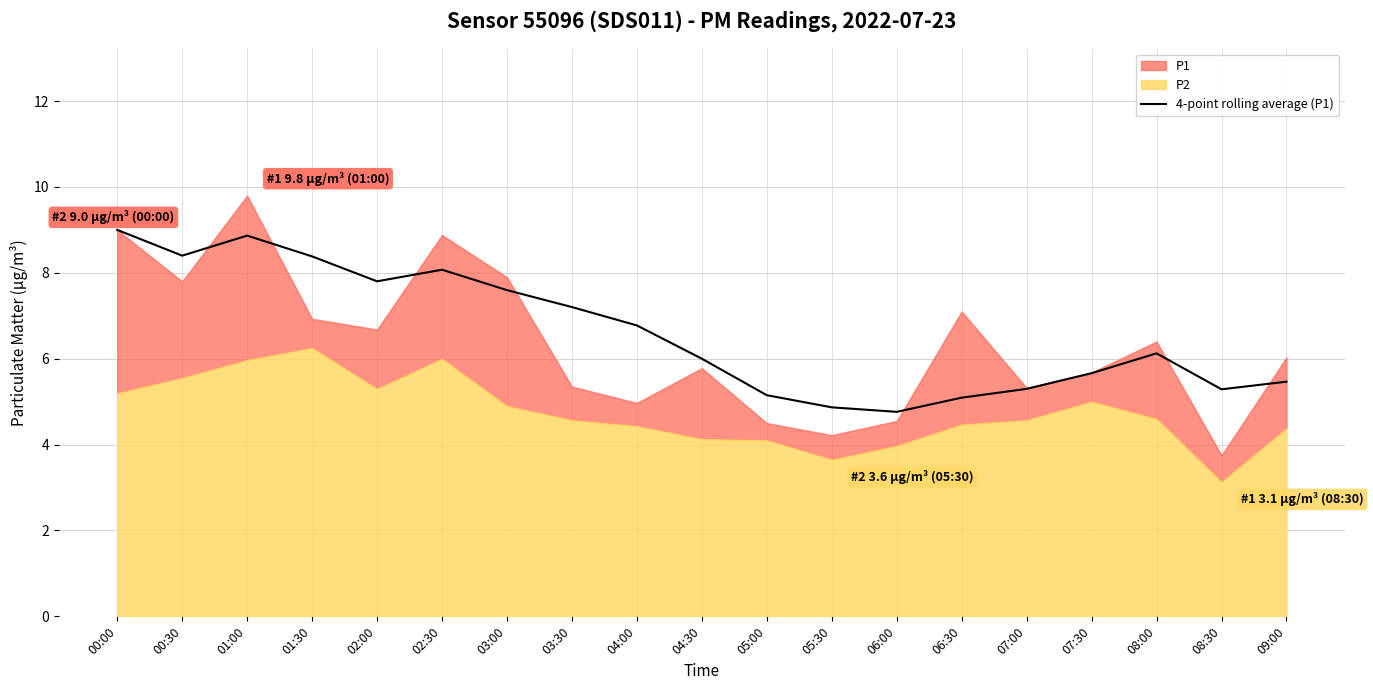

True or false: there are more than 2 points higher than both neighbors.

True